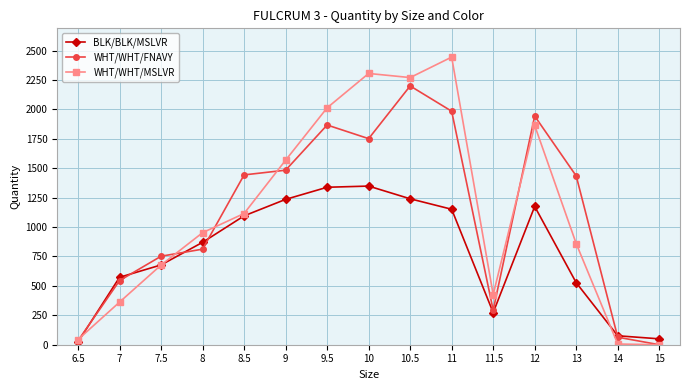

Which series changed the most between 10 and 12?

WHT/WHT/MSLVR